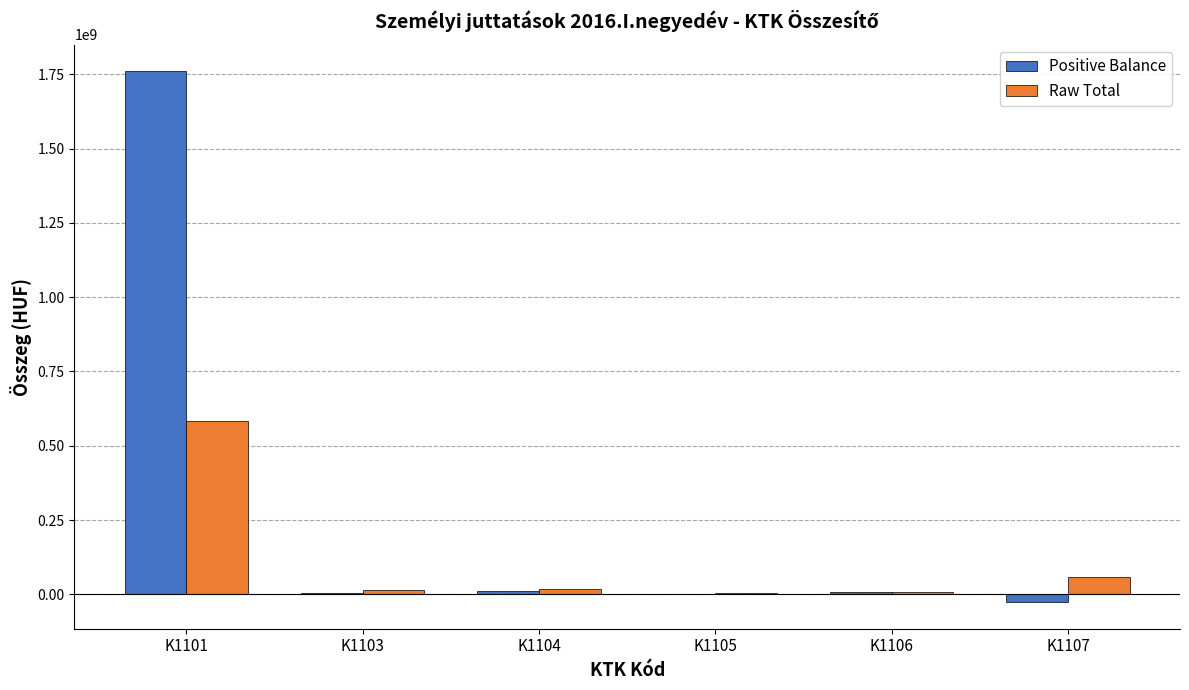

What is the sum of the Raw Total values at K1105 and K1107?

61755802